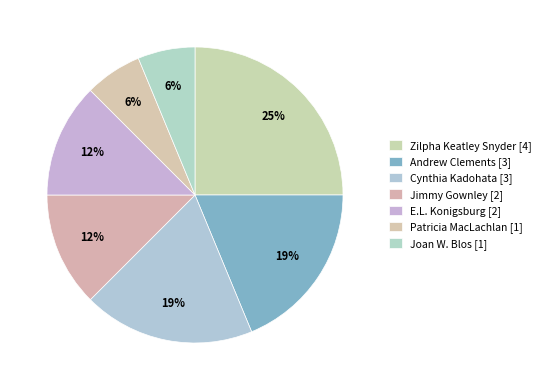

Which slice is the largest?

Zilpha Keatley Snyder